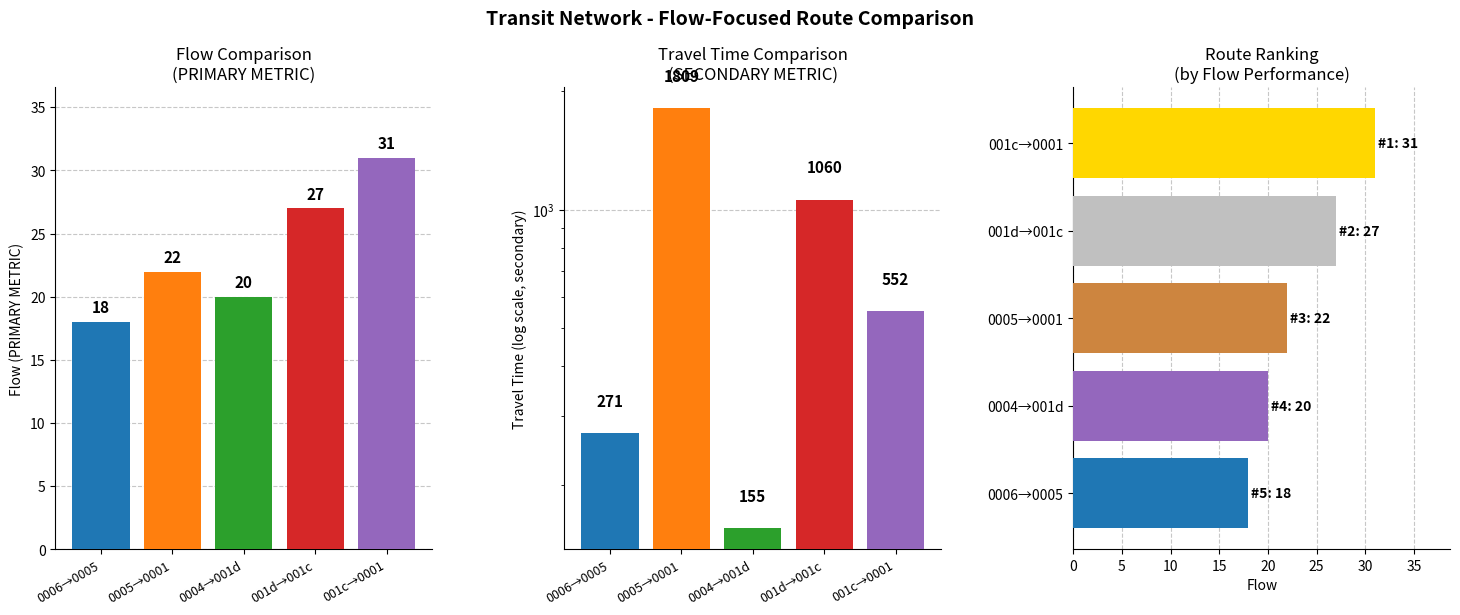

What is the difference between the Flow values at 001c→0001 and 001d→001c?

4